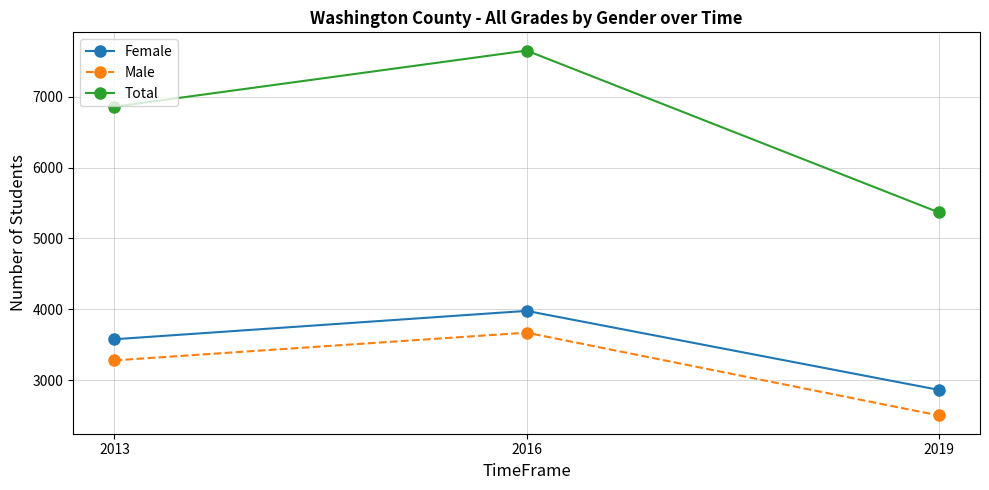

What is the sum of the Total values at 2013 and 2016?

14507